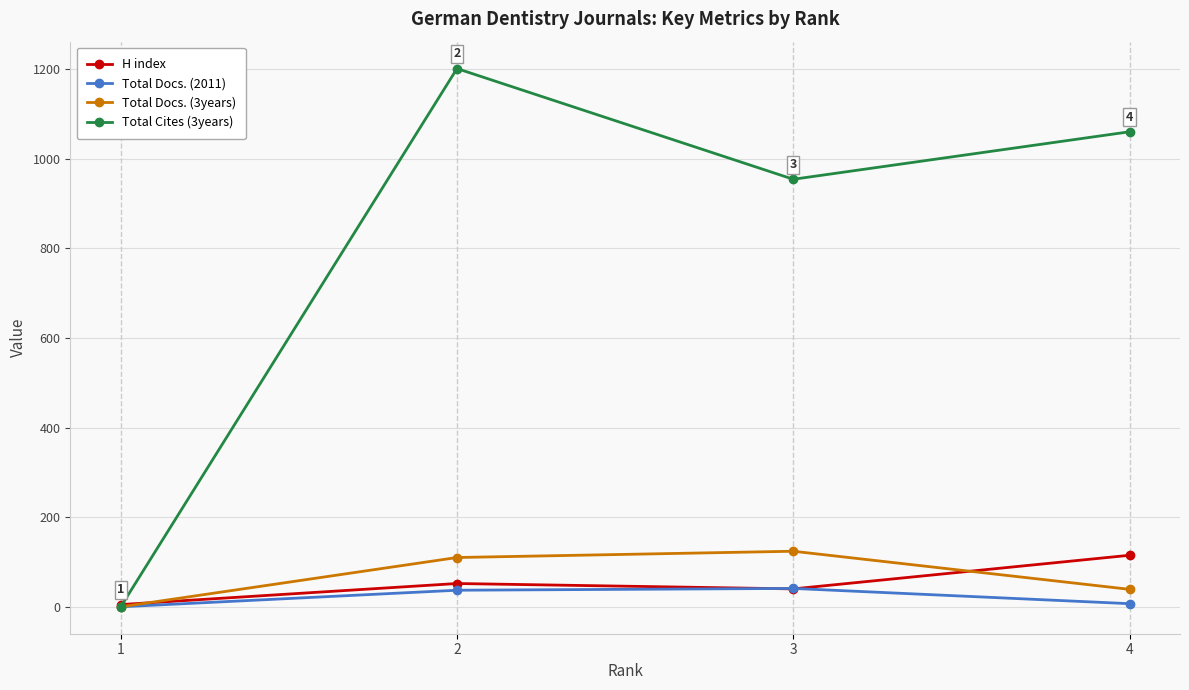

What is the greatest value displayed?

1201